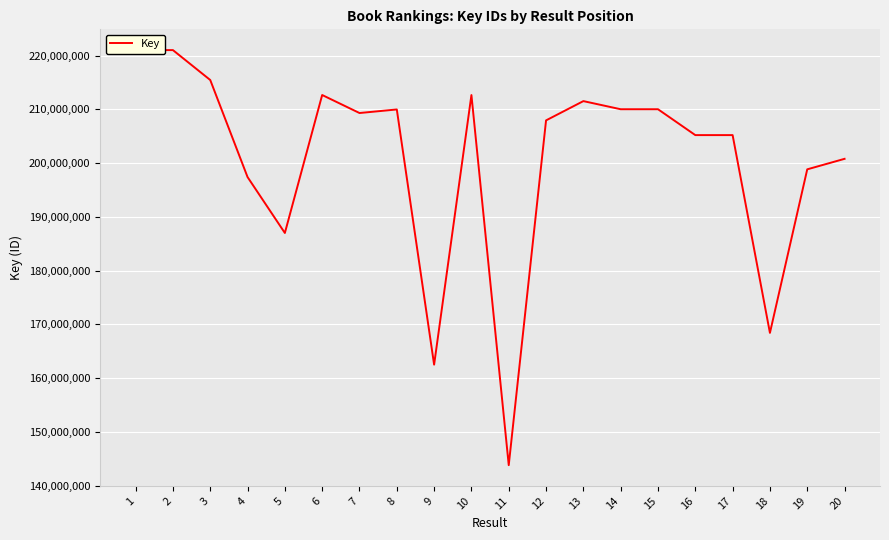

What is the difference between the maximum and minimum values?

77212213